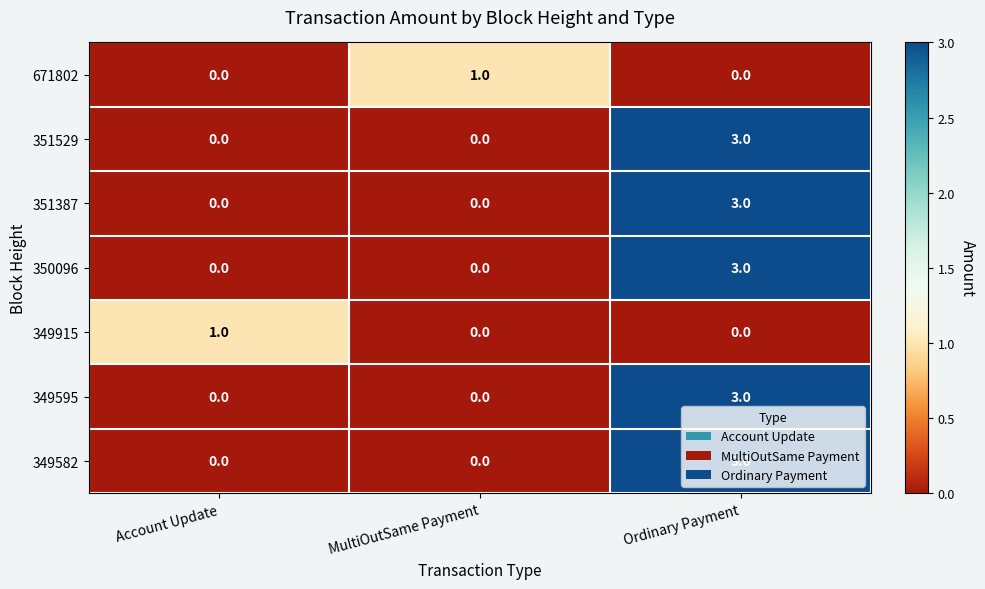

Count the 349595 values in the range 0 to 3.

3